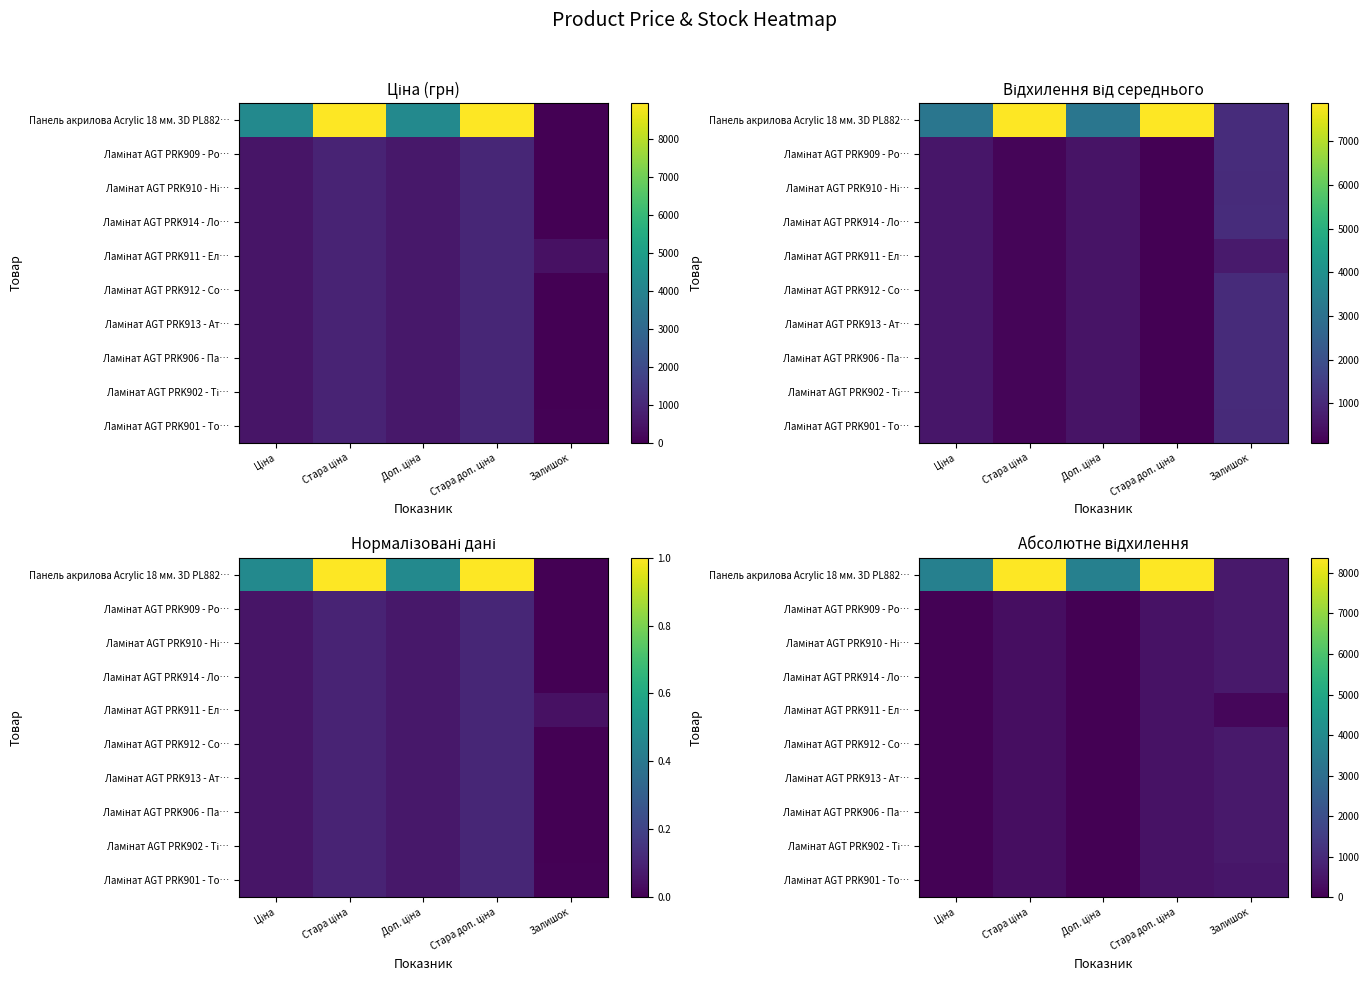

Between Доп. ціна and Ціна, which is larger?

Доп. ціна